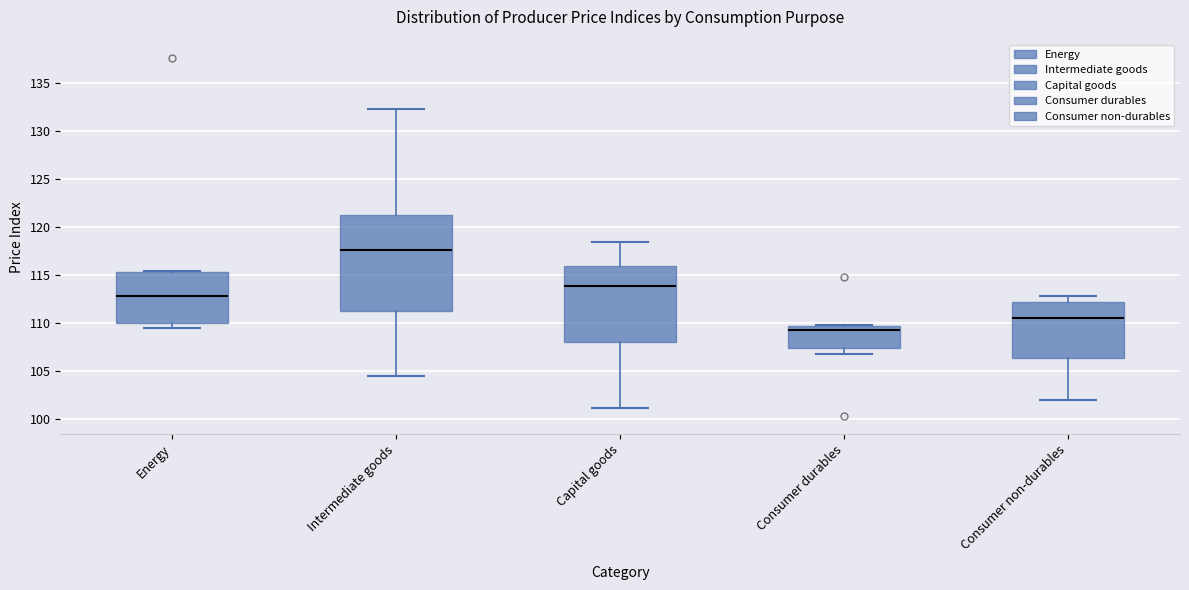

Which box's median line is the highest?

Intermediate goods